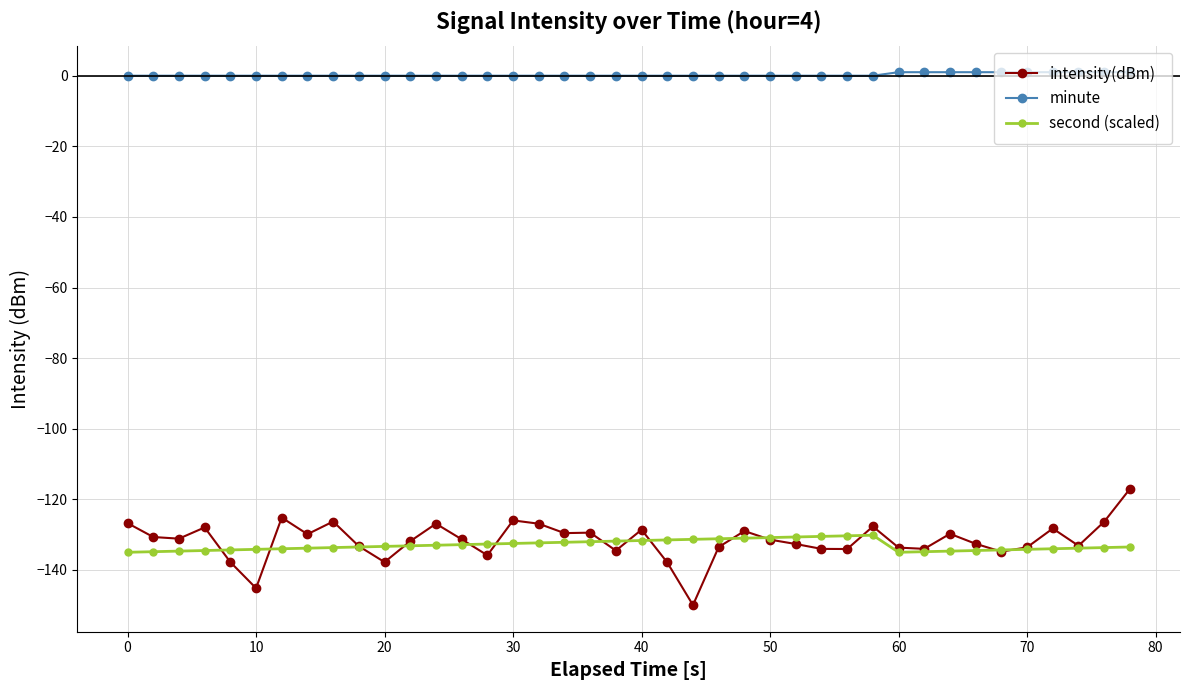

What is the average value of the intensity(dBm) series?

-131.7